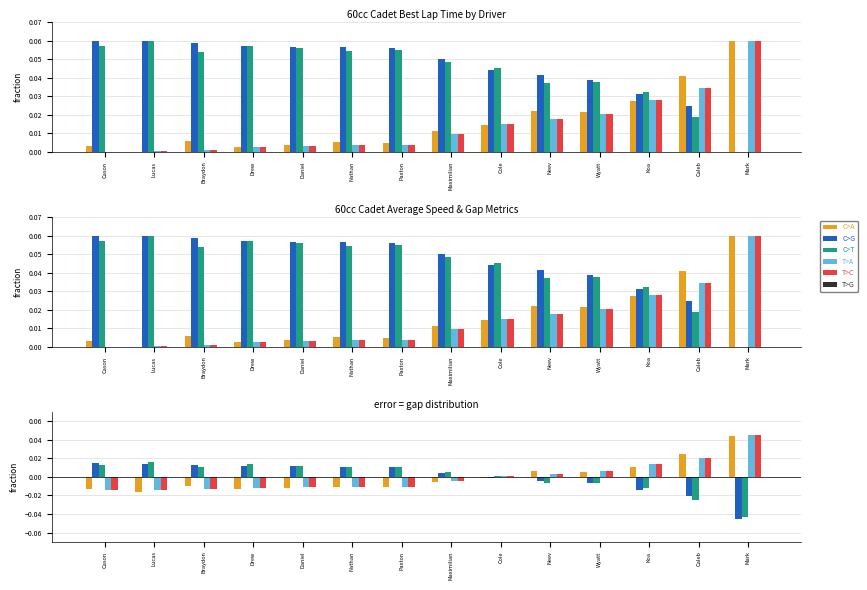

Is it true that T>G equals 0.0 at Lucas?

True